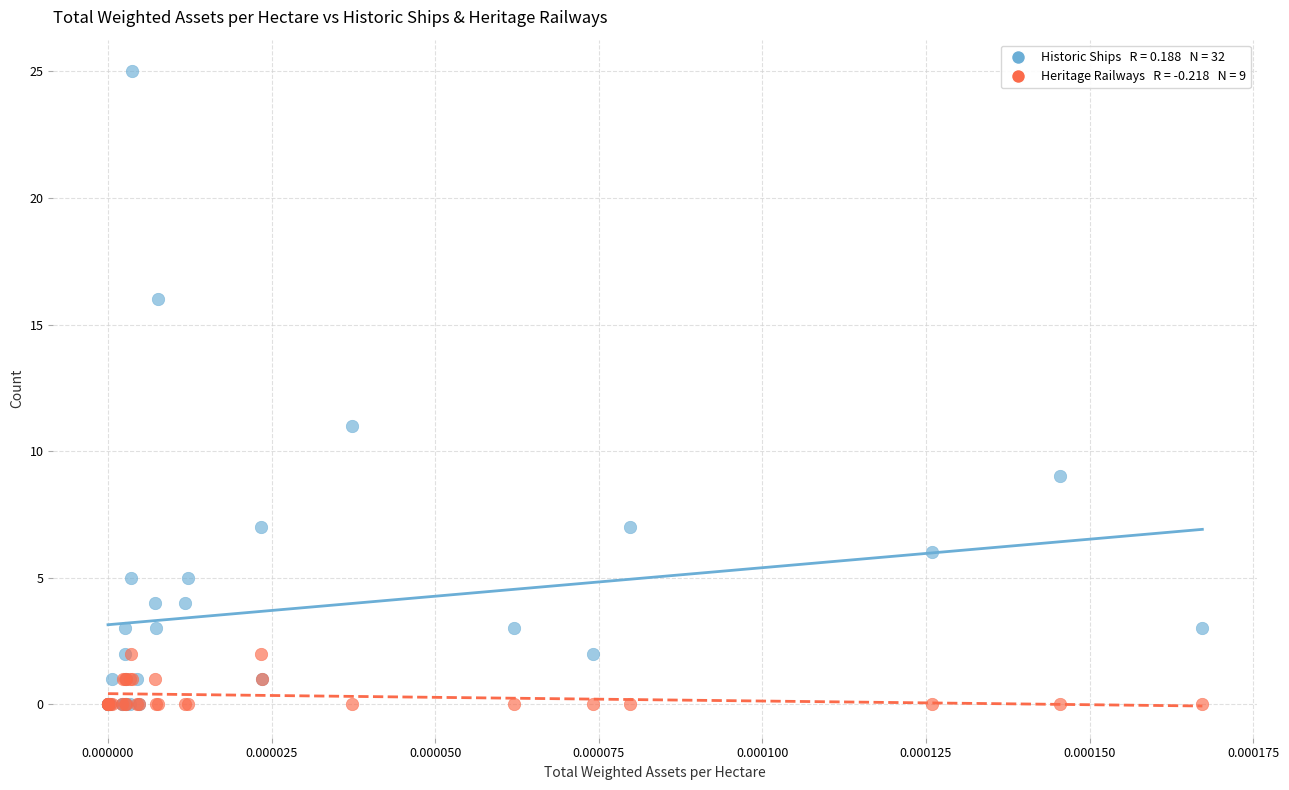

Across all series, what Y value is closest to 12?

11